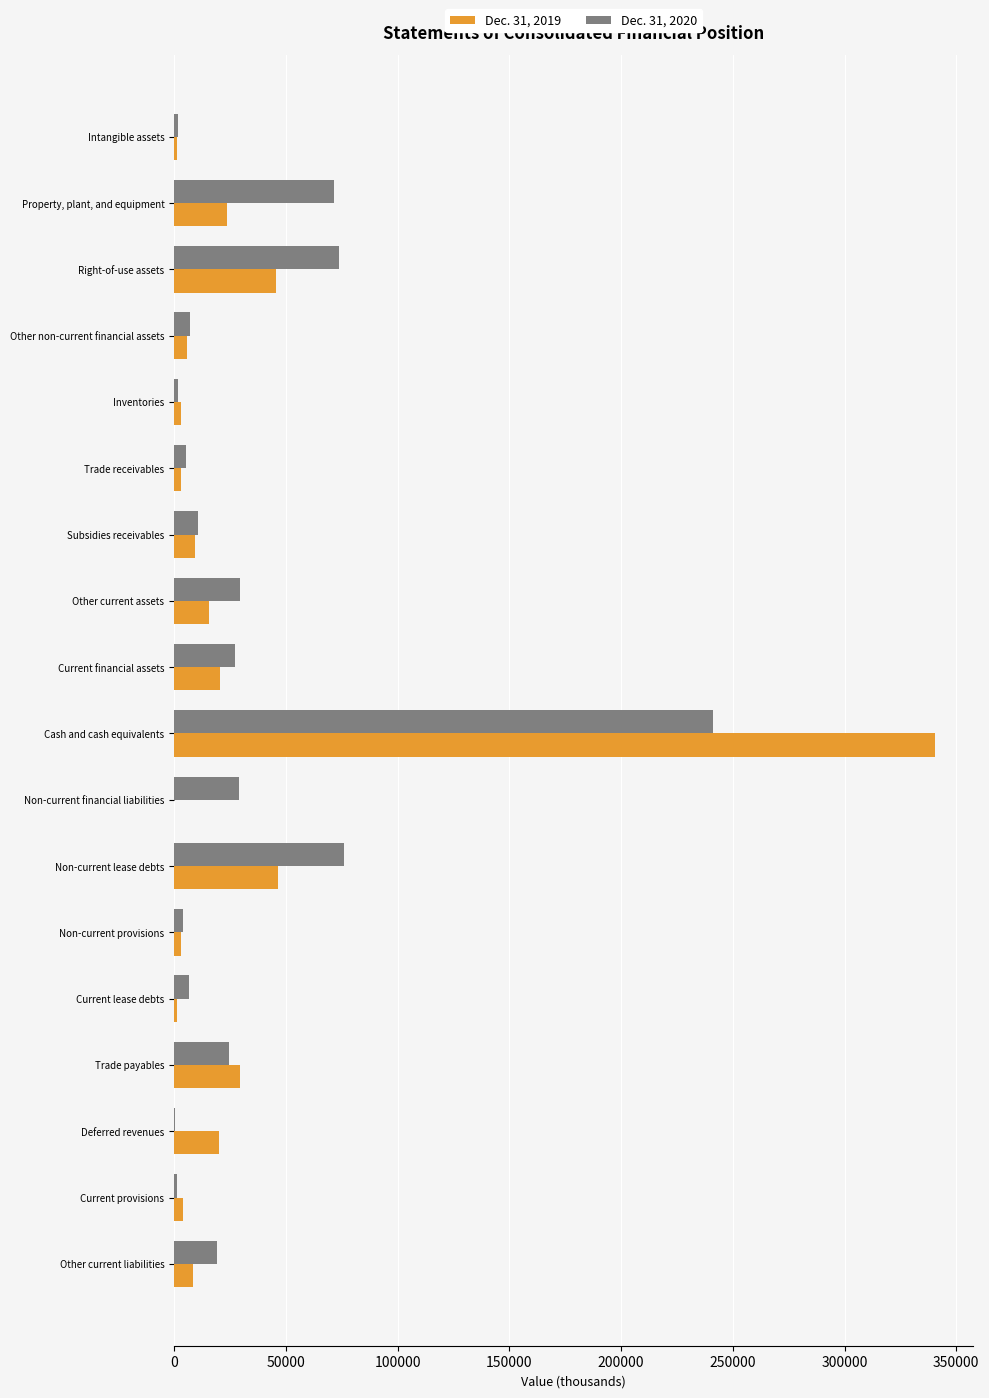

At which category is the sum across all series the highest?

Cash and cash equivalents